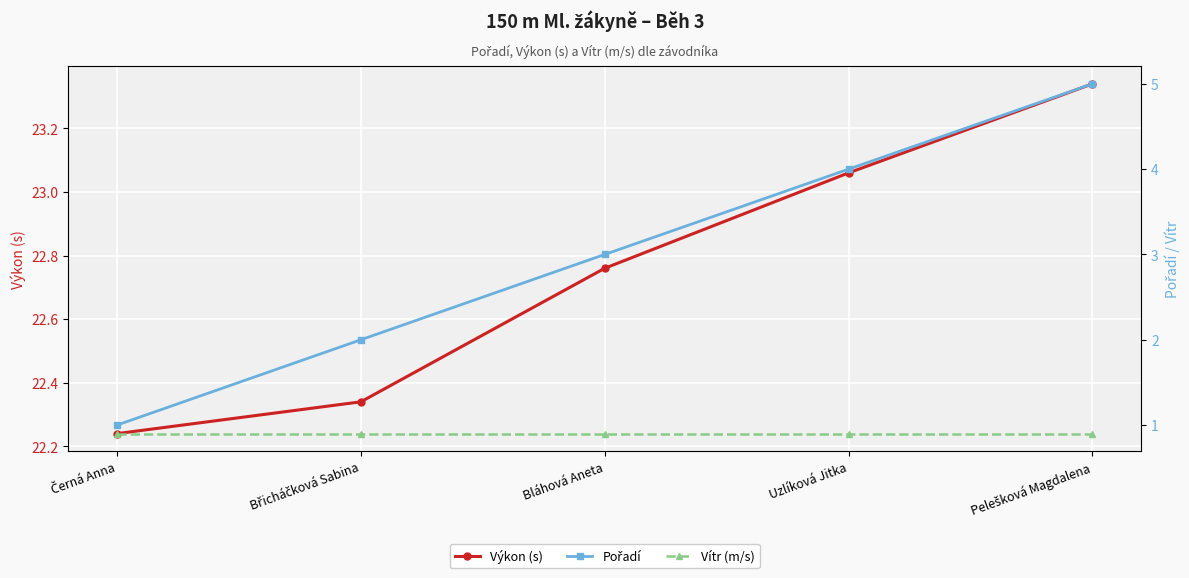

How many lines are shown in the chart?

3